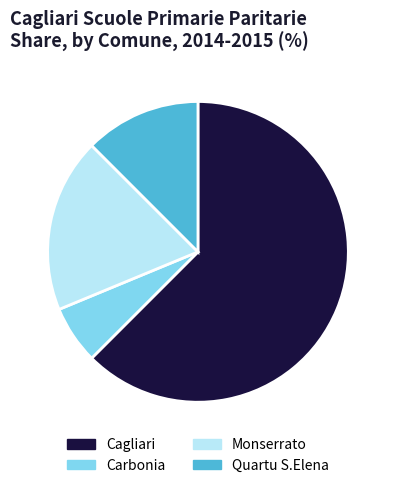

Rank the categories by value from lowest to highest.

Carbonia, Quartu S.Elena, Monserrato, Cagliari